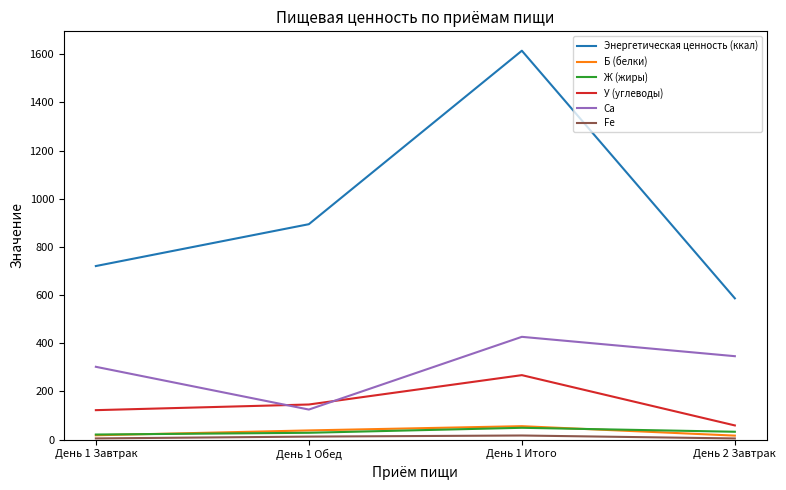

What is the average value of the Са series?

299.7